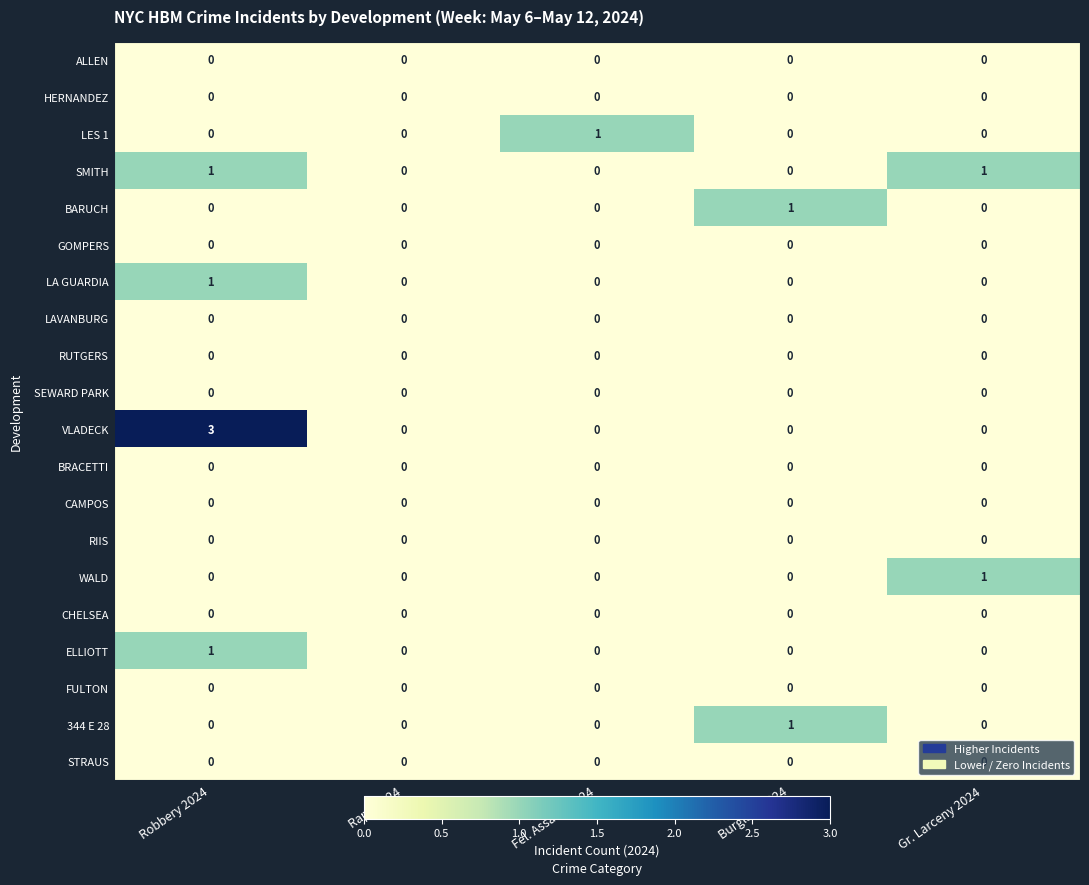

The VLADECK series shows 0 at Burglary 2024. True or false?

True